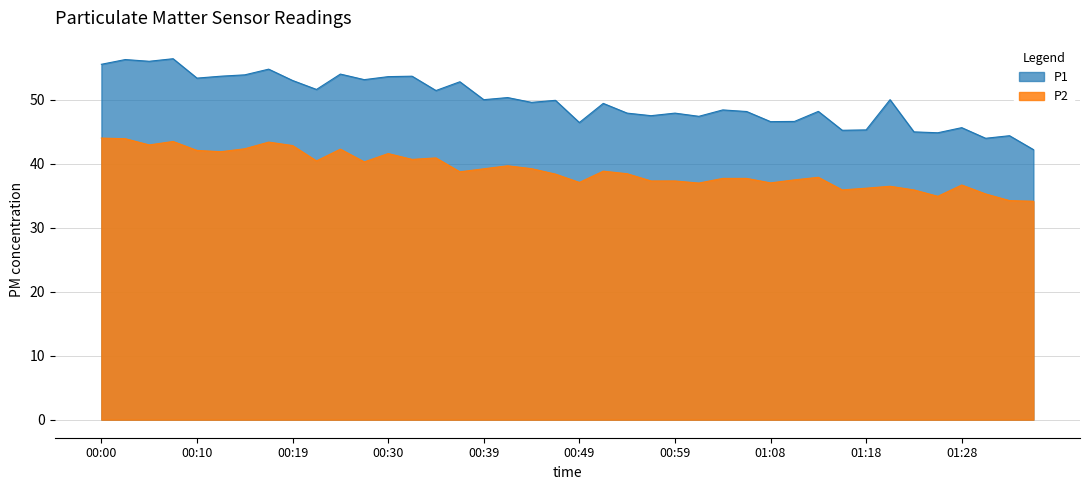

Between 00:24 and 00:44, which is larger?

00:24